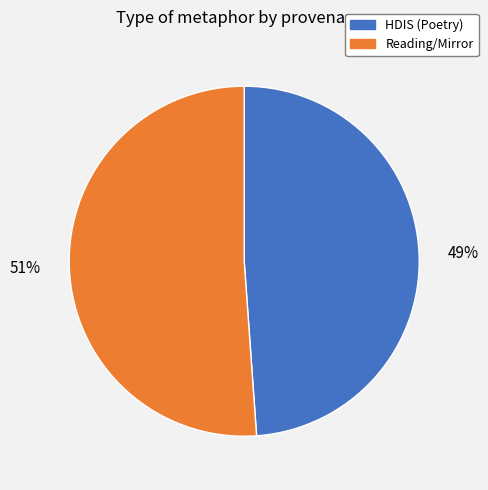

To the nearest percent, what is the difference between the largest and smallest slice percentages?

2%